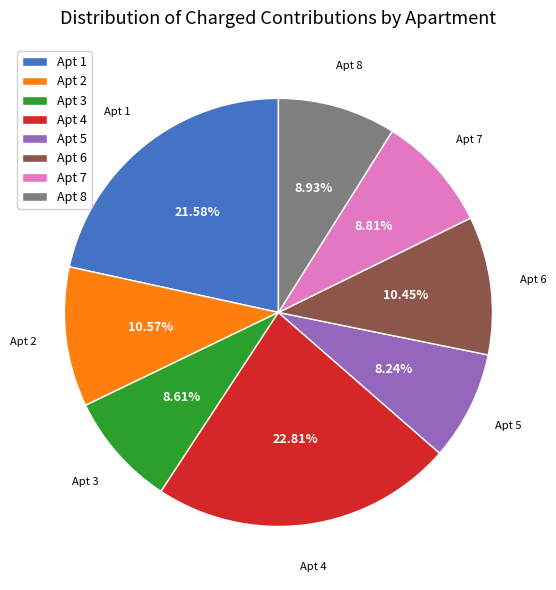

Is the sum of Apt 3 and Apt 8 greater than half?

No